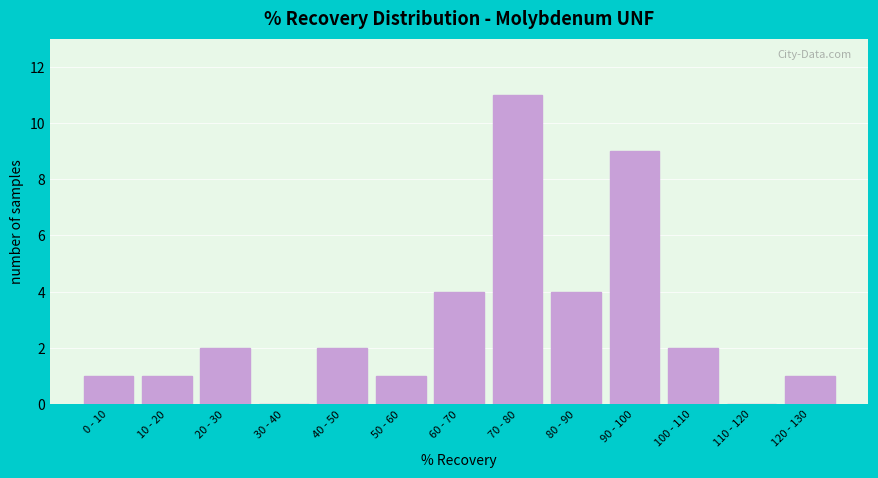

Reading left to right, what are all the values shown in this chart?

0 - 10=1	10 - 20=1	20 - 30=2	30 - 40=0	40 - 50=2	50 - 60=1	60 - 70=4	70 - 80=11	80 - 90=4	90 - 100=9	100 - 110=2	110 - 120=0	120 - 130=1